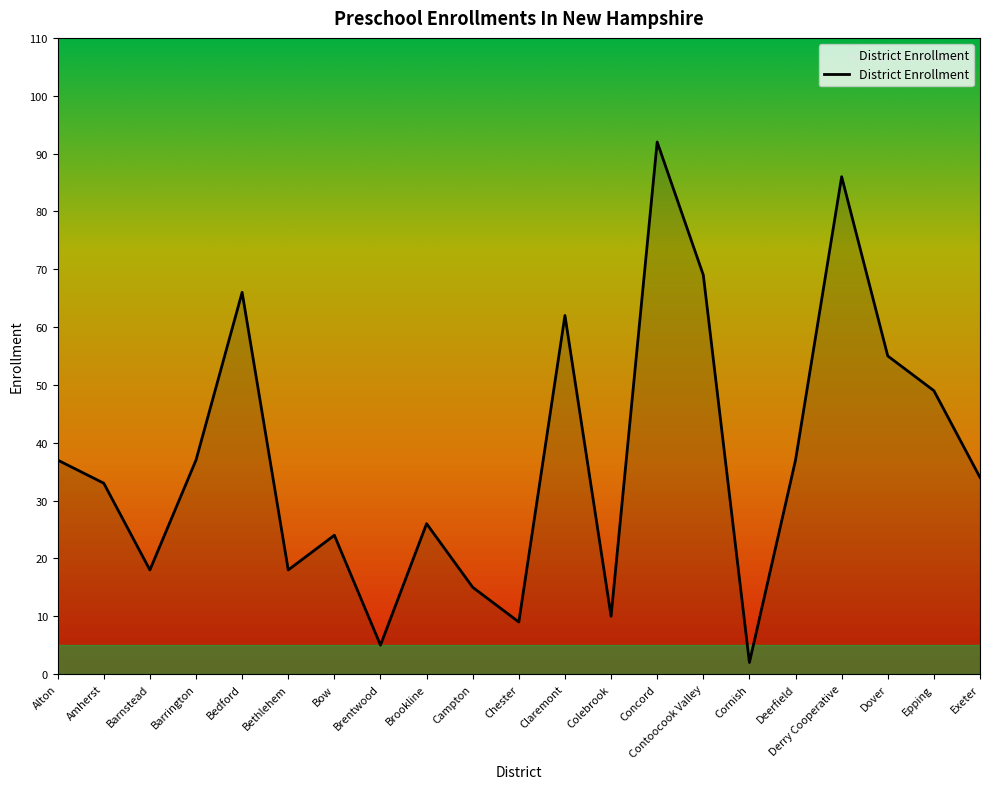

Approximately how many times larger is the value at Barnstead compared to Campton?

1.2